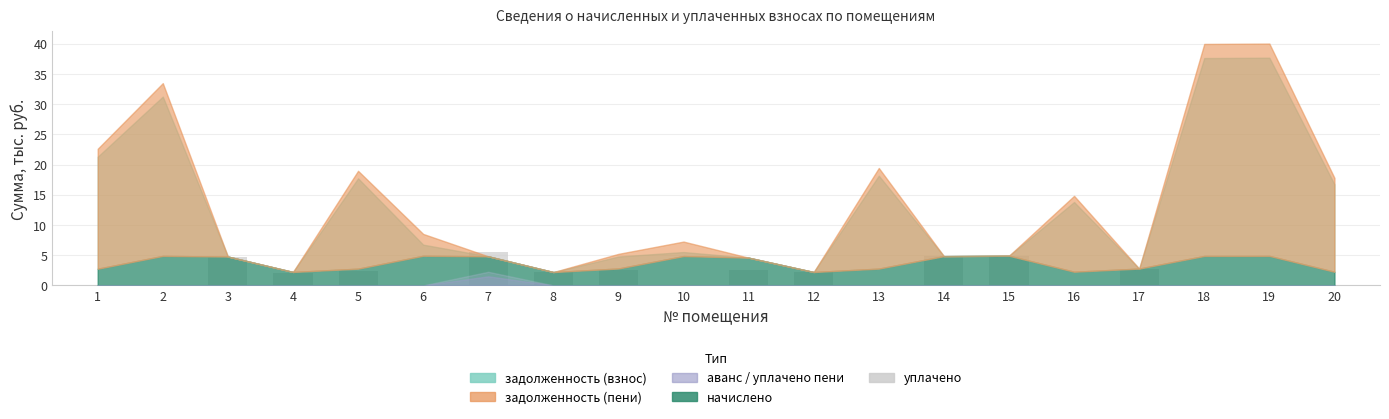

What is the sum of the values at 14 and 2?

4.8